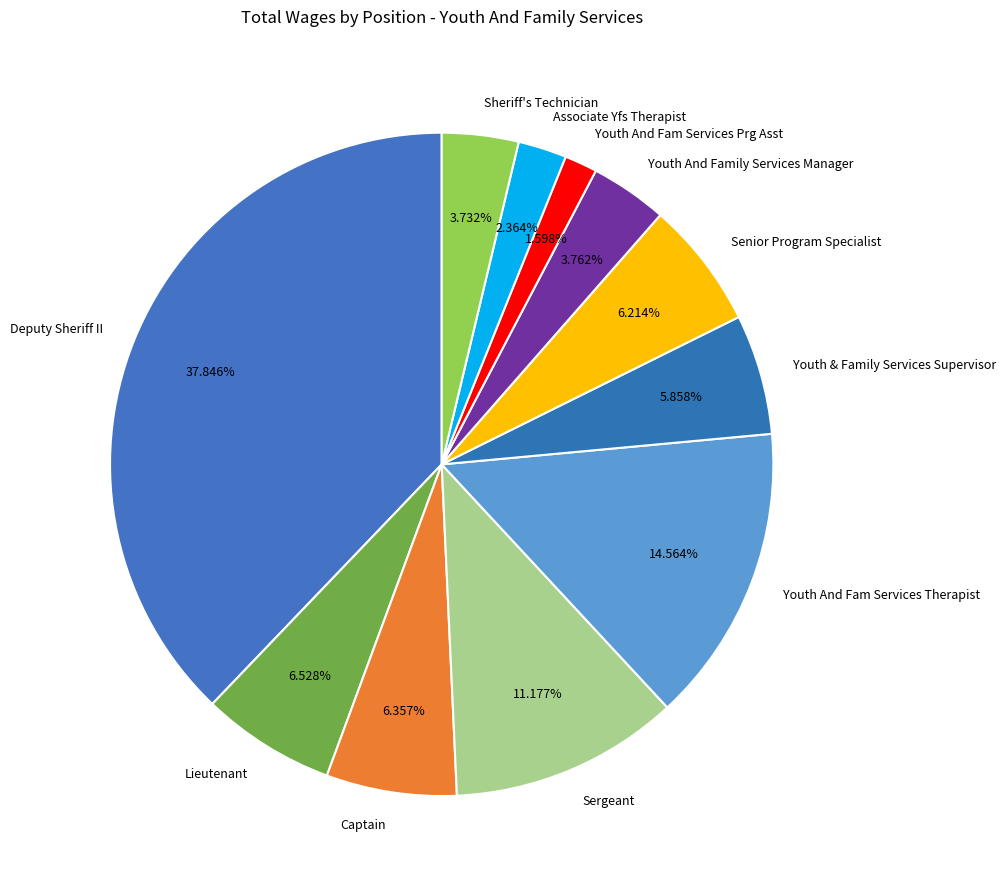

Which has a higher value, Youth And Fam Services Prg Asst or Youth And Fam Services Therapist?

Youth And Fam Services Therapist